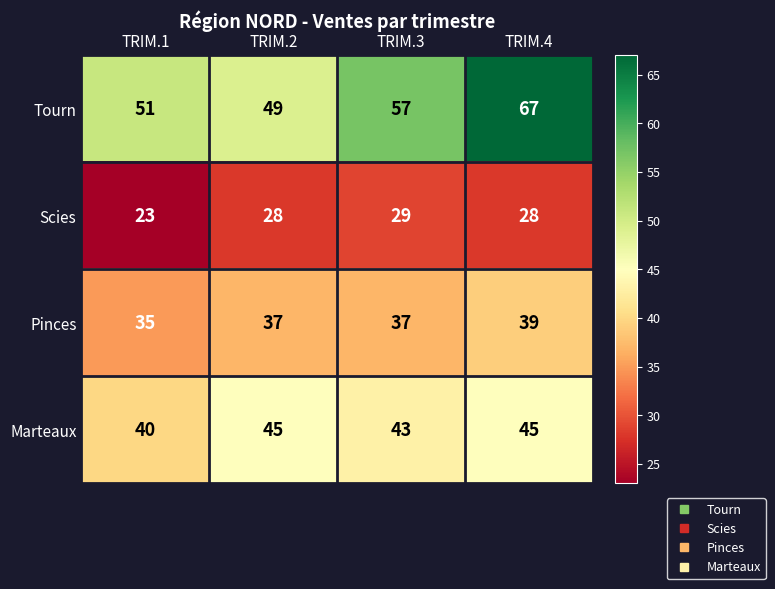

What is the difference between the highest and lowest values at TRIM.4?

39